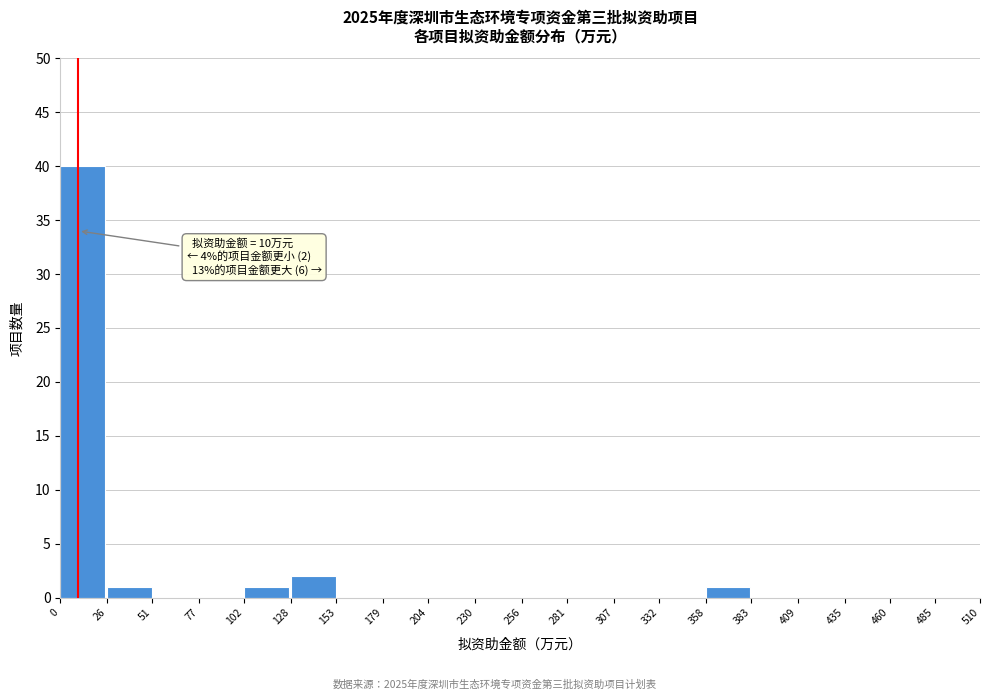

Which range on the x-axis has the tallest bar?

0 to 26